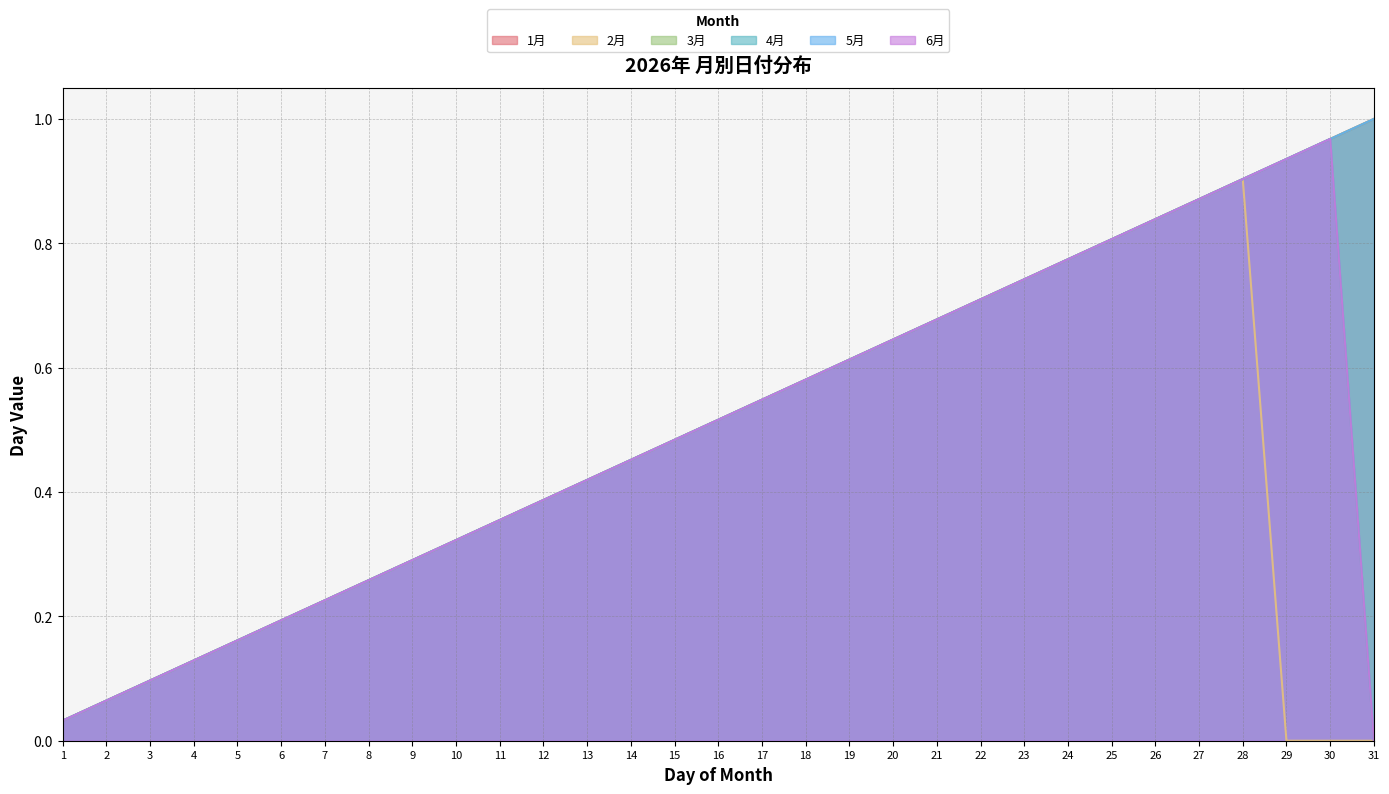

What is the value of the 2月 point at the 13th from the left?

0.4